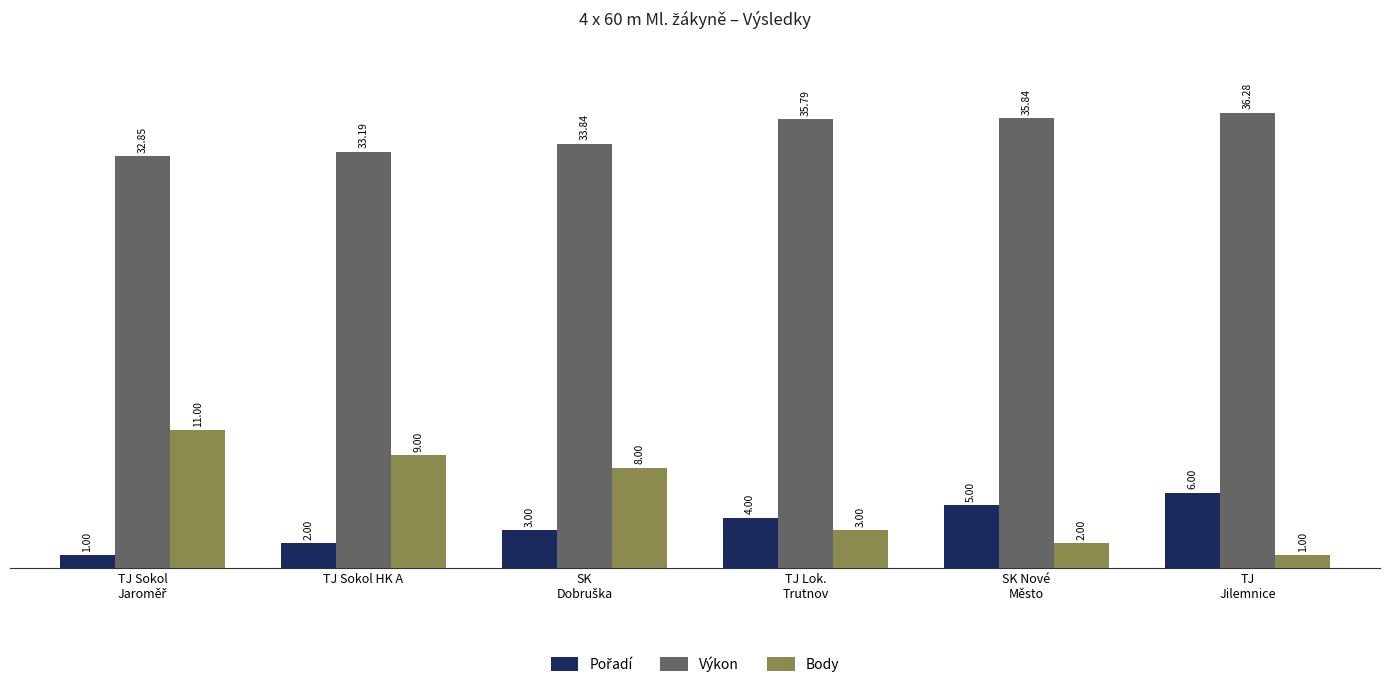

What is the label of the 3rd bar from the right?

TJ Lok.
Trutnov